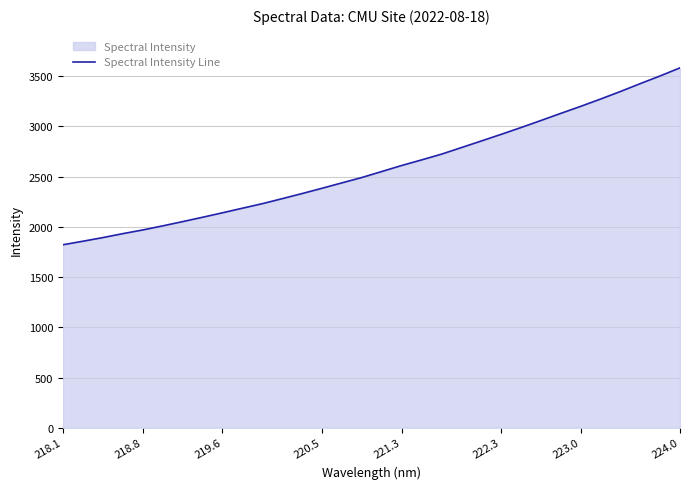

The value at 218.8 is 1089.8. True or false?

False